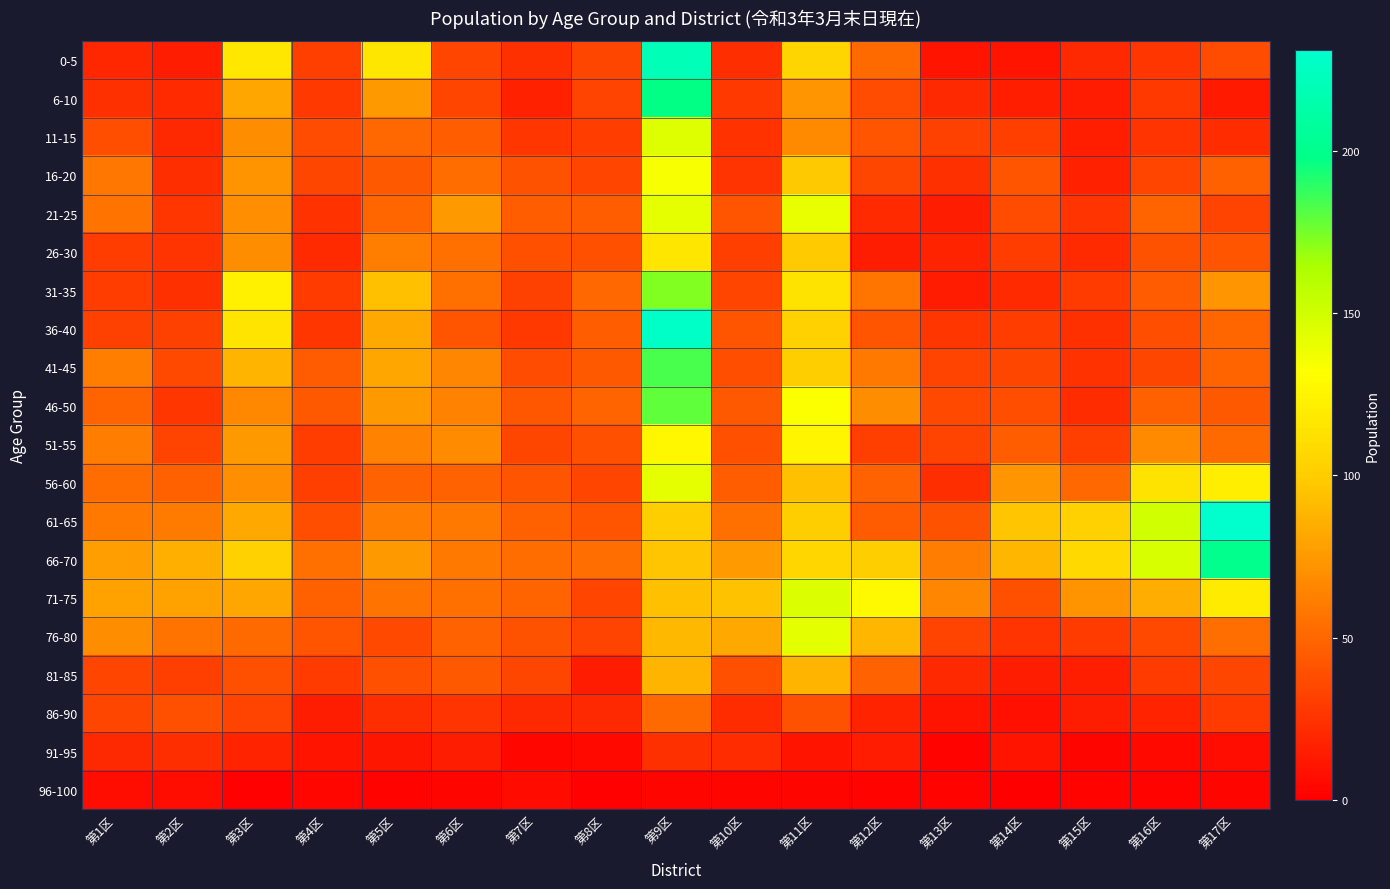

At which category does the chart reach its peak across all series?

第17区